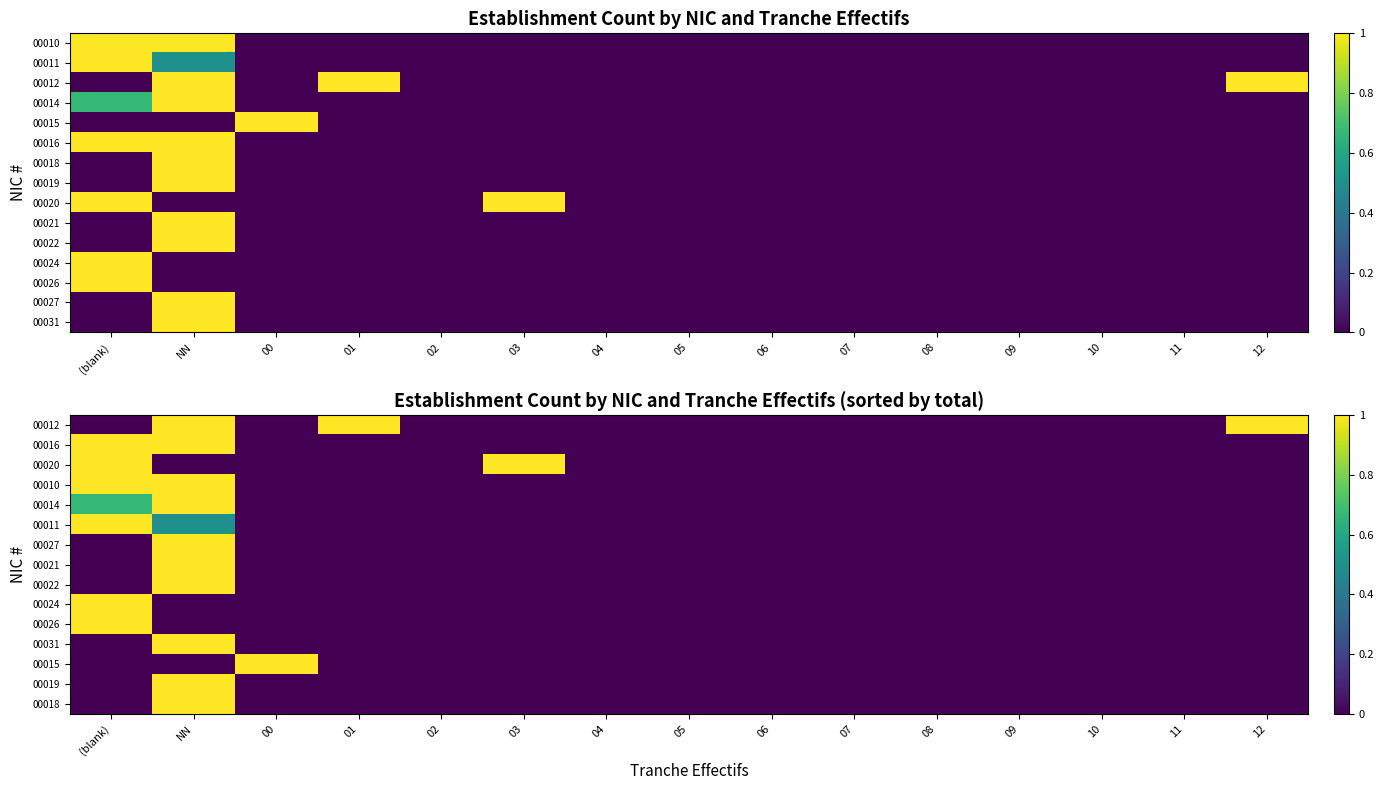

At which category is the sum across all series the highest?

NN